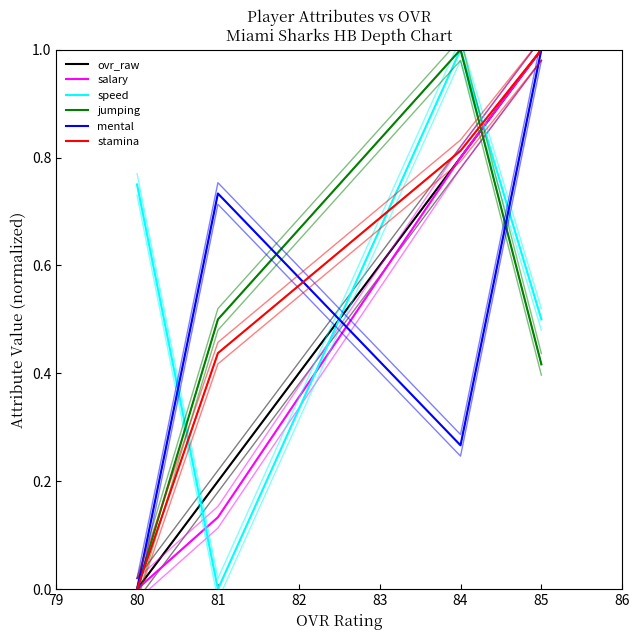

How many categories are shown in the chart?

4